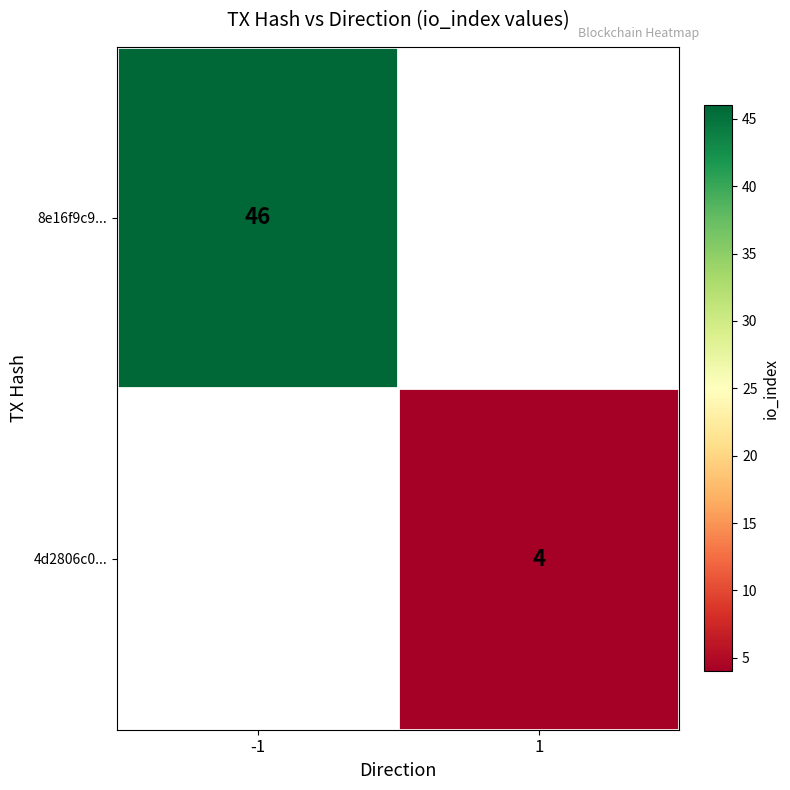

Which has a higher value, 1 or -1?

-1